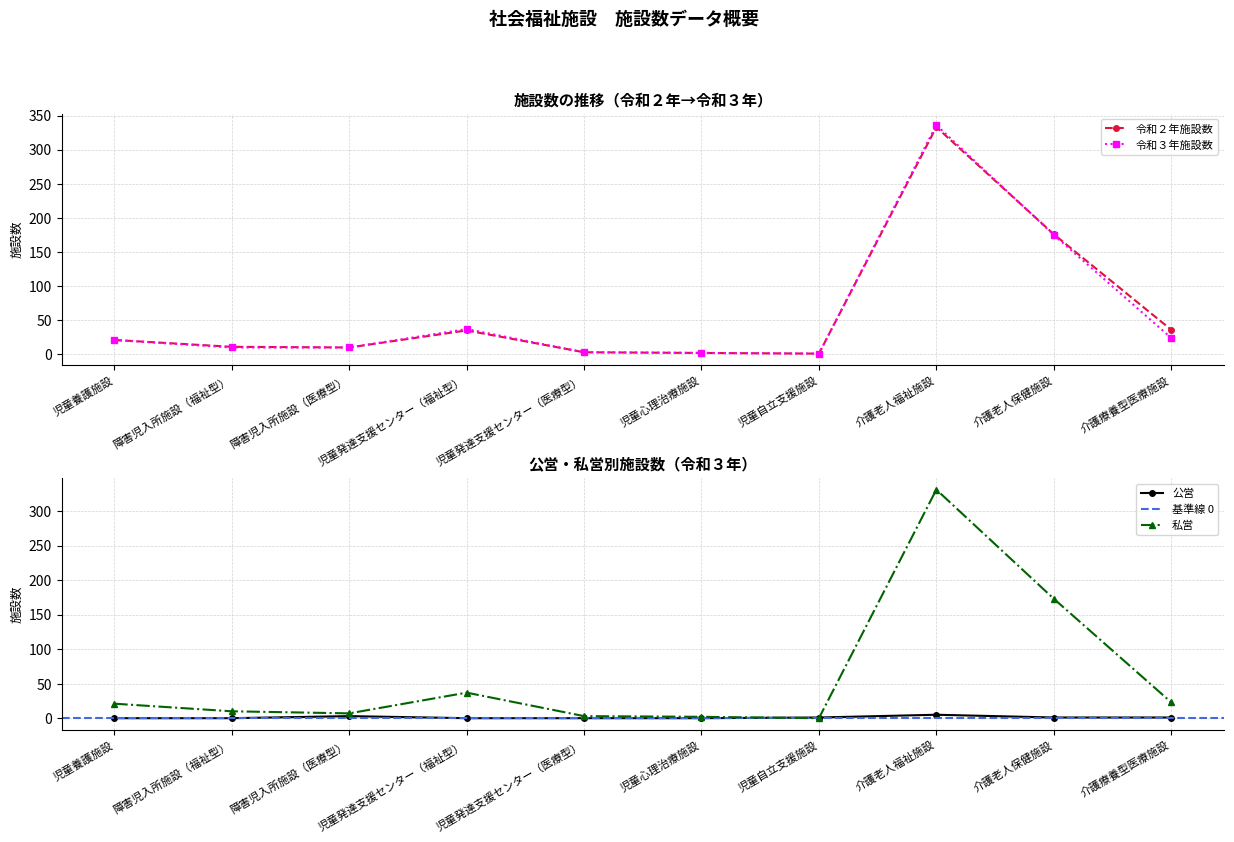

How many values in the 令和３年施設数 series exceed 21?

4